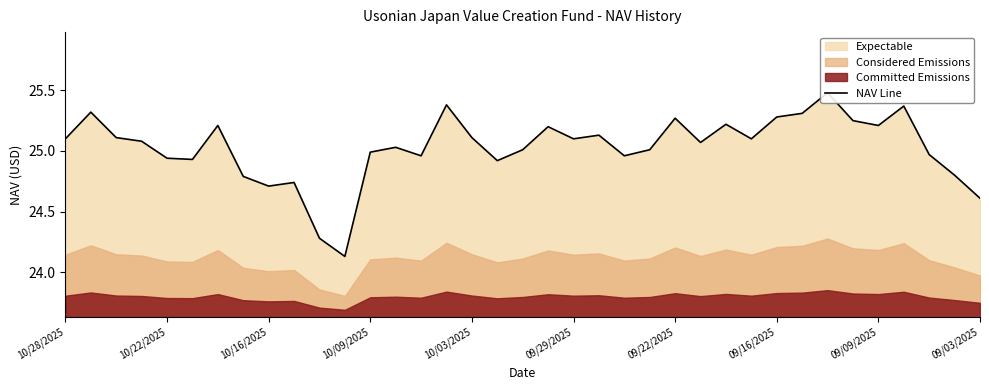

Where does the data first go above 25?

10/28/2025